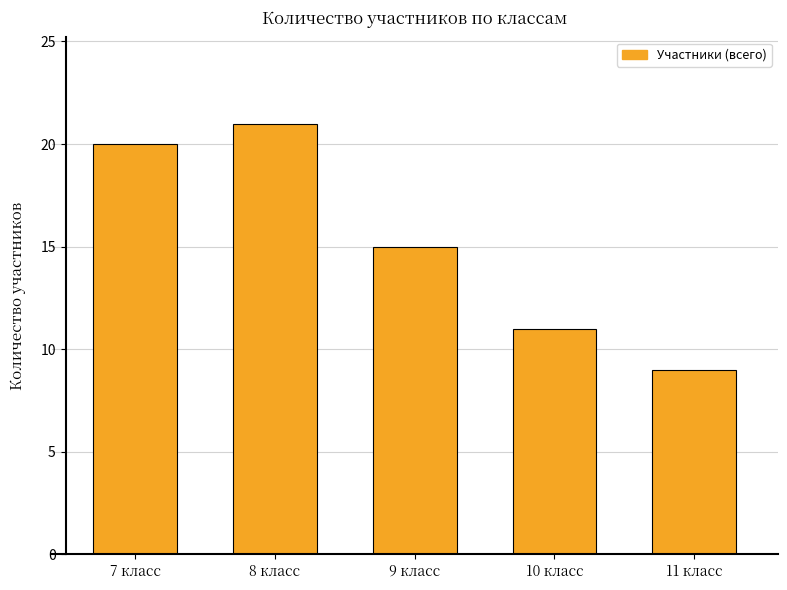

What is the value of the 1st bar from the left?

20